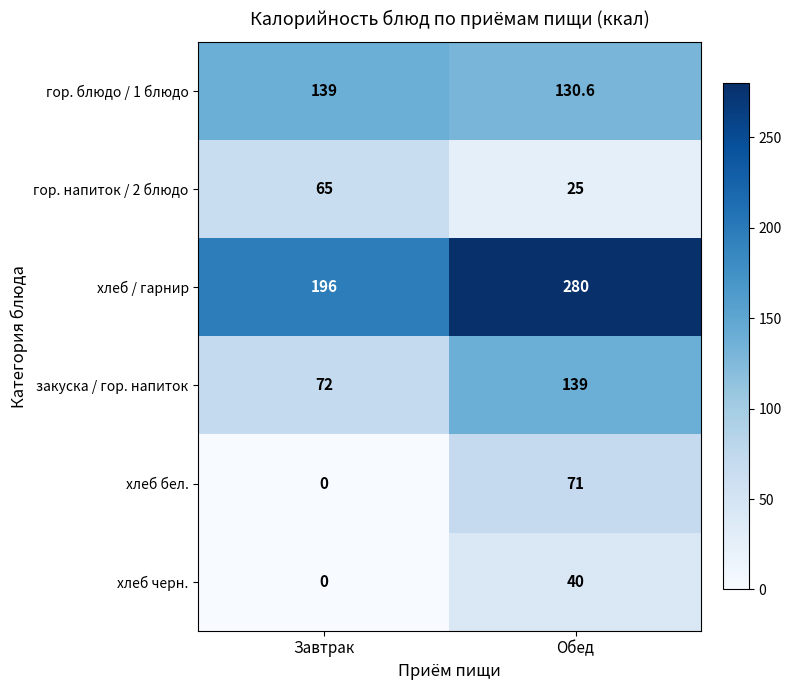

Is the value of закуска / гор. напиток at Завтрак greater than the value of хлеб / гарнир at Завтрак?

No